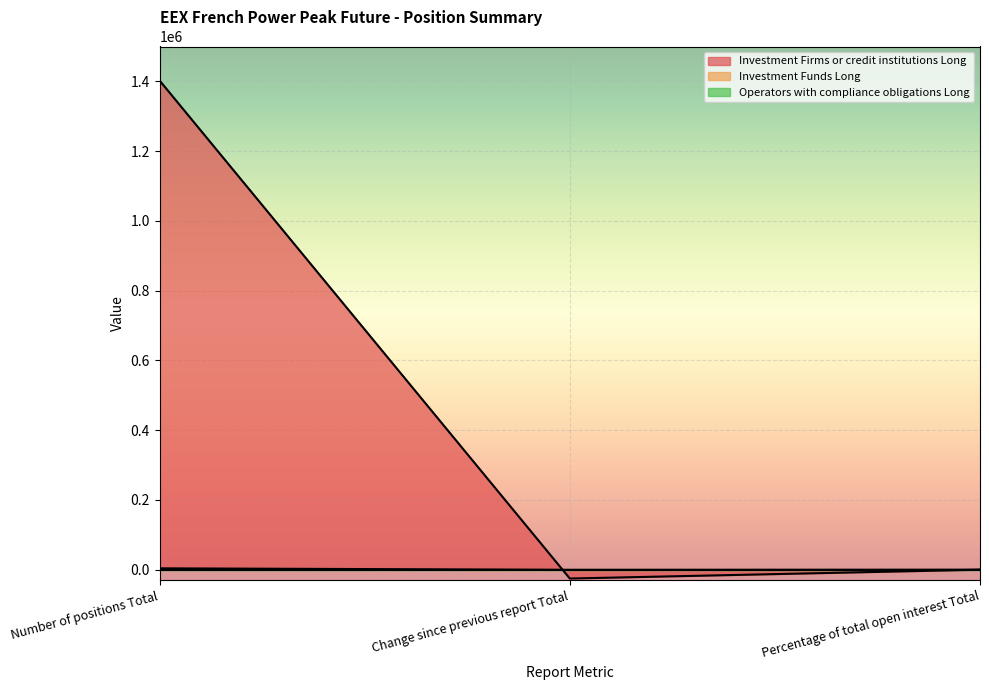

How many lines are shown in the chart?

3